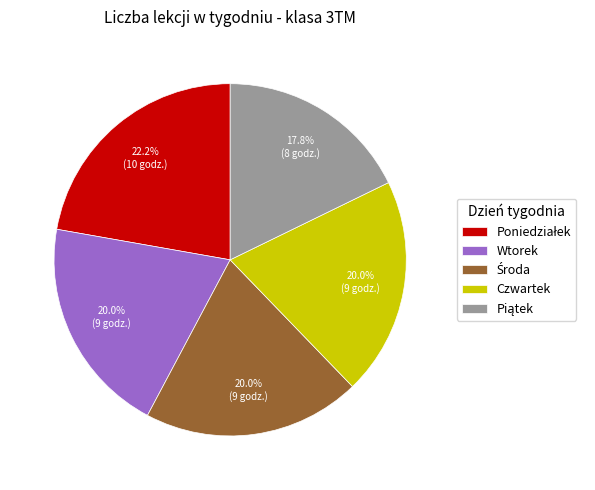

How many segments does this pie chart have?

5